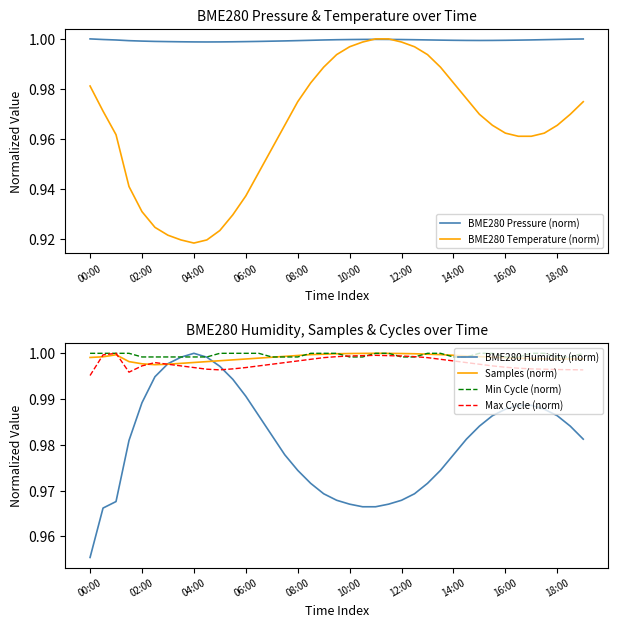

Reading right to left, list all the values displayed in this chart.

BME280 Pressure (norm): 1.0	1.0	1.0	1.0	1.0	1.0	1.0	1.0	1.0	1.0	1.0	1.0	1.0	1.0	1.0	1.0	1.0	1.0	1.0	1.0	1.0	1.0	1.0	1.0	1.0	1.0	1.0	1.0	1.0	1.0	1.0	1.0	1.0	1.0	1.0	1.0	1.0	1.0	1.0
BME280 Temperature (norm): 1.0	1.0	1.0	1.0	1.0	1.0	1.0	1.0	1.0	1.0	1.0	1.0	1.0	1.0	1.0	1.0	1.0	1.0	1.0	1.0	1.0	1.0	1.0	1.0	1.0	0.9	0.9	0.9	0.9	0.9	0.9	0.9	0.9	0.9	0.9	0.9	1.0	1.0	1.0
BME280 Humidity (norm): 1.0	1.0	1.0	1.0	1.0	1.0	1.0	1.0	1.0	1.0	1.0	1.0	1.0	1.0	1.0	1.0	1.0	1.0	1.0	1.0	1.0	1.0	1.0	1.0	1.0	1.0	1.0	1.0	1.0	1.0	1.0	1.0	1.0	1.0	1.0	1.0	1.0	1.0	1.0
Samples (norm): 1.0	1.0	1.0	1.0	1.0	1.0	1.0	1.0	1.0	1.0	1.0	1.0	1.0	1.0	1.0	1.0	1.0	1.0	1.0	1.0	1.0	1.0	1.0	1.0	1.0	1.0	1.0	1.0	1.0	1.0	1.0	1.0	1.0	1.0	1.0	1.0	1.0	1.0	1.0
Min Cycle (norm): 1.0	1.0	1.0	1.0	1.0	1.0	1.0	1.0	1.0	1.0	1.0	1.0	1.0	1.0	1.0	1.0	1.0	1.0	1.0	1.0	1.0	1.0	1.0	1.0	1.0	1.0	1.0	1.0	1.0	1.0	1.0	1.0	1.0	1.0	1.0	1.0	1.0	1.0	1.0
Max Cycle (norm): 1.0	1.0	1.0	1.0	1.0	1.0	1.0	1.0	1.0	1.0	1.0	1.0	1.0	1.0	1.0	1.0	1.0	1.0	1.0	1.0	1.0	1.0	1.0	1.0	1.0	1.0	1.0	1.0	1.0	1.0	1.0	1.0	1.0	1.0	1.0	1.0	1.0	1.0	1.0